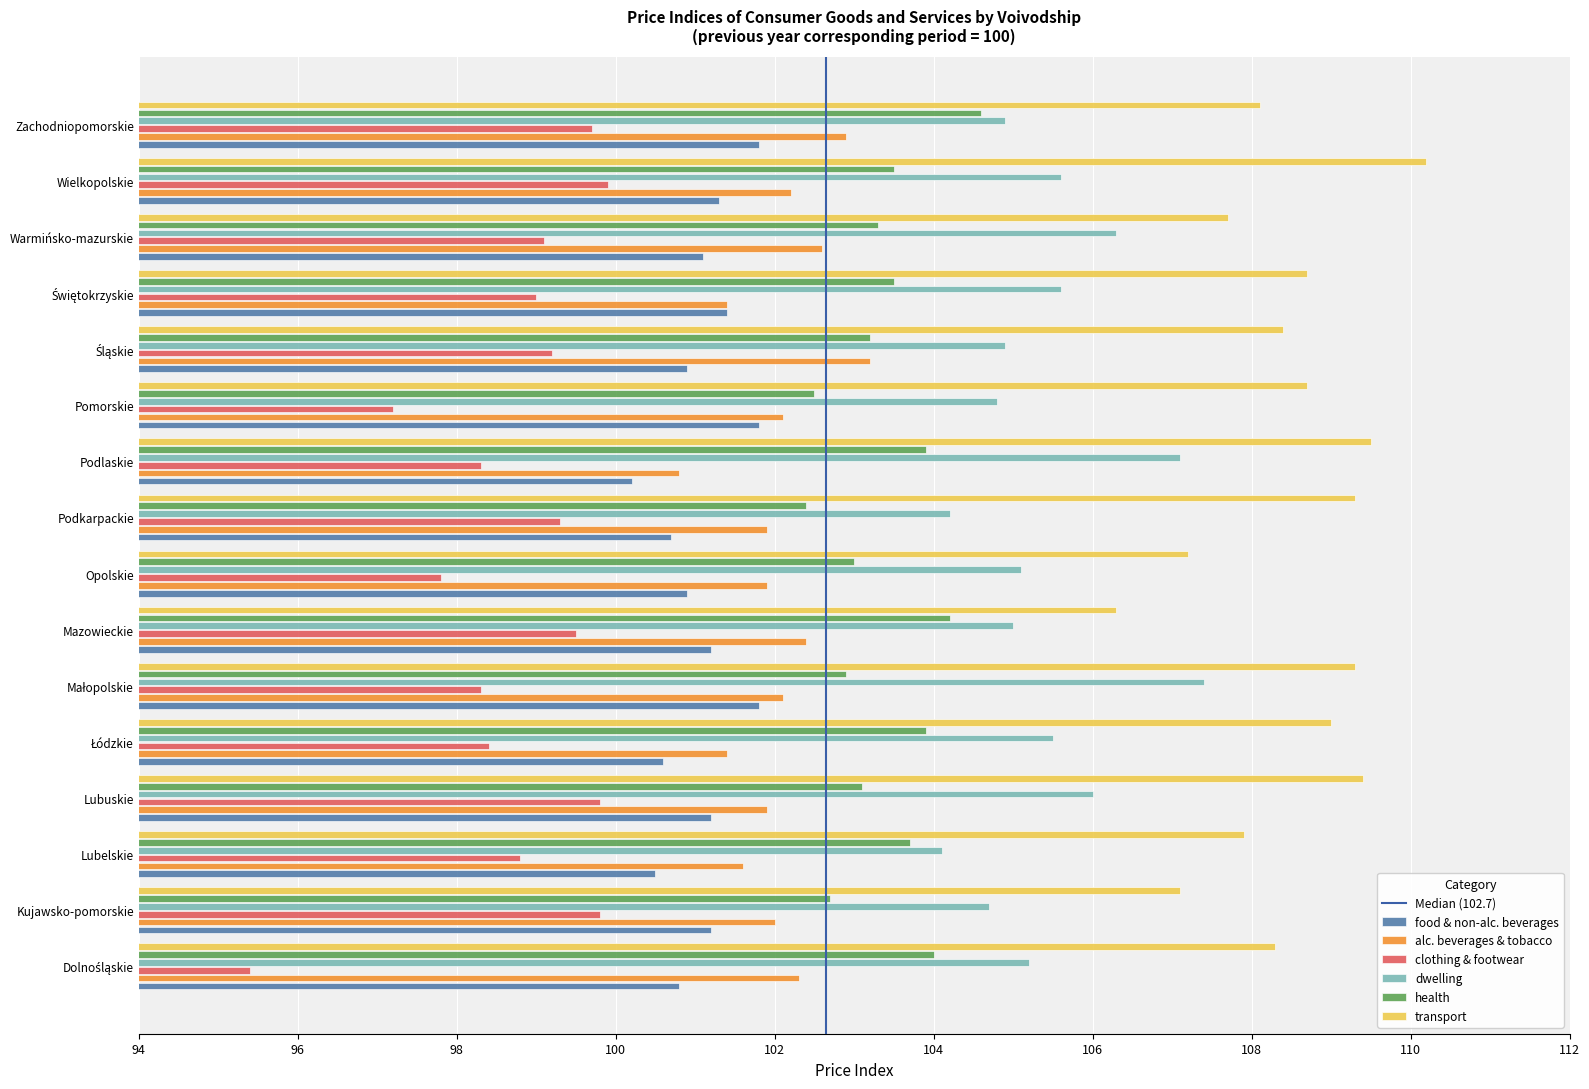

What is the difference between the second highest and second lowest values in the alc. beverages & tobacco series?

1.5